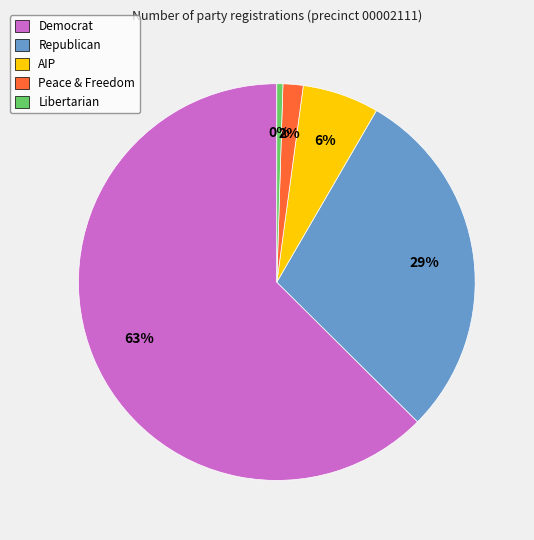

To the nearest percent, what is the average slice percentage?

20%